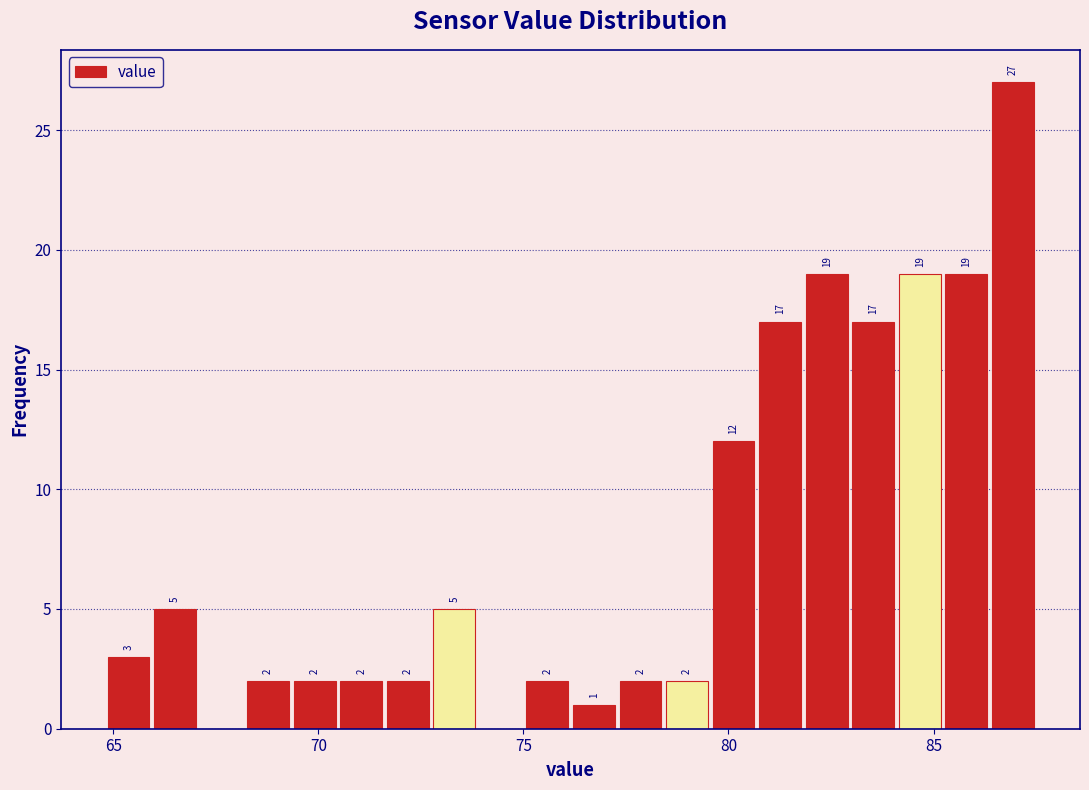

Around what value on the x-axis is the tallest bar? Give the approximate position of its centre, as read against the axis.

87.0